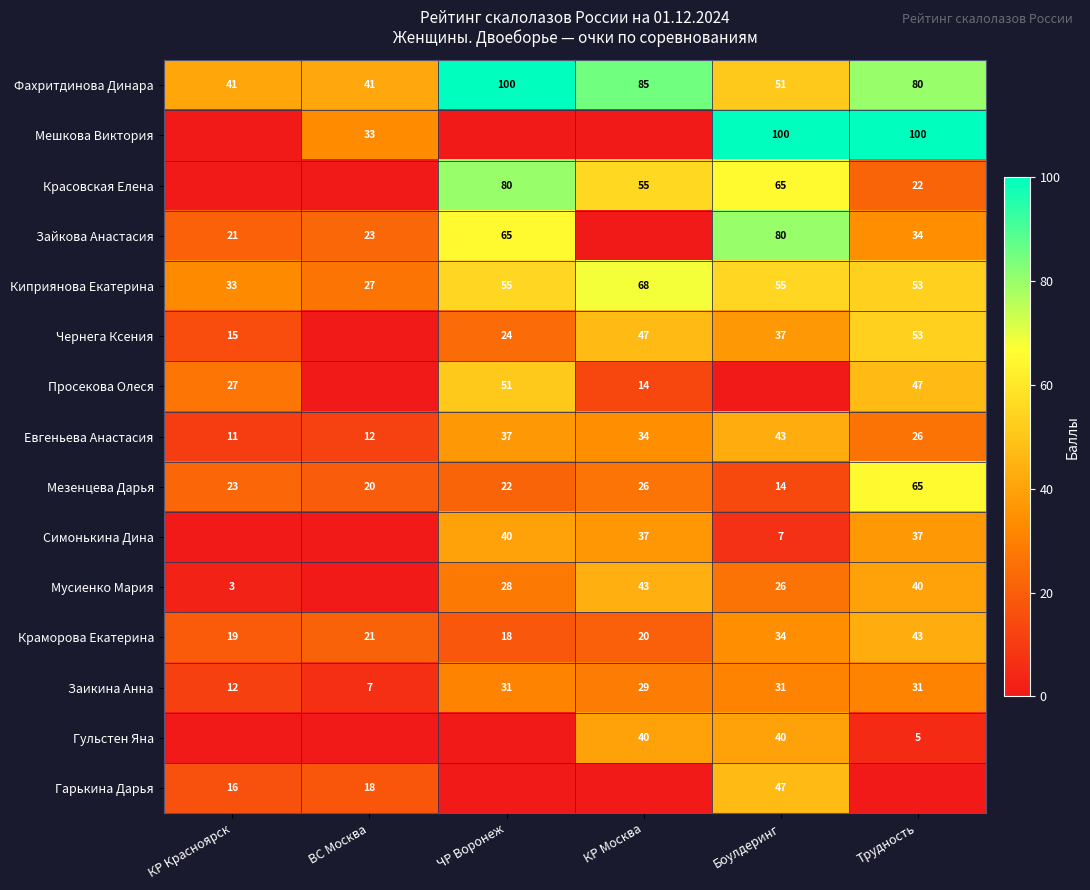

Reading left to right, what are all the values shown in this chart?

row_0: 41.0	41.4	100.0	85.0	51.0	80.0
row_1: 0.0	33.1	0.0	0.0	100.0	100.0
row_2: 0.0	0.0	80.0	55.3	65.0	22.0
row_3: 20.9	22.8	65.0	0.0	80.0	34.0
row_4: 32.8	26.9	55.0	68.0	55.0	53.0
row_5: 15.2	0.0	24.0	46.8	37.0	53.0
row_6: 26.7	0.0	51.0	13.6	0.0	47.0
row_7: 10.7	11.6	37.0	34.0	43.0	26.0
row_8: 22.6	19.5	22.0	26.4	14.0	65.0
row_9: 0.0	0.0	40.0	36.6	7.0	37.0
row_10: 2.9	0.0	28.0	43.4	26.0	40.0
row_11: 19.3	21.1	18.0	20.4	34.0	43.0
row_12: 11.5	6.6	31.0	28.9	31.0	31.0
row_13: 0.0	0.0	0.0	40.0	40.0	5.0
row_14: 16.4	17.8	0.0	0.0	47.0	0.0